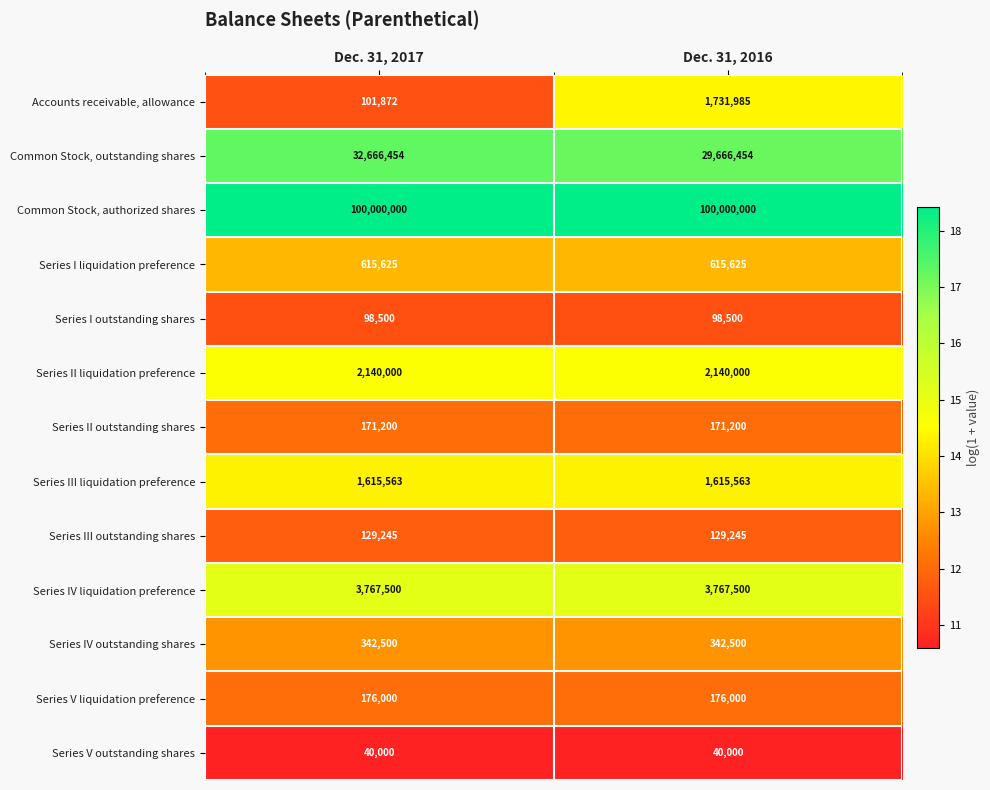

Between Dec. 31, 2017 and Dec. 31, 2016, which series saw the biggest shift?

Common Stock, outstanding shares